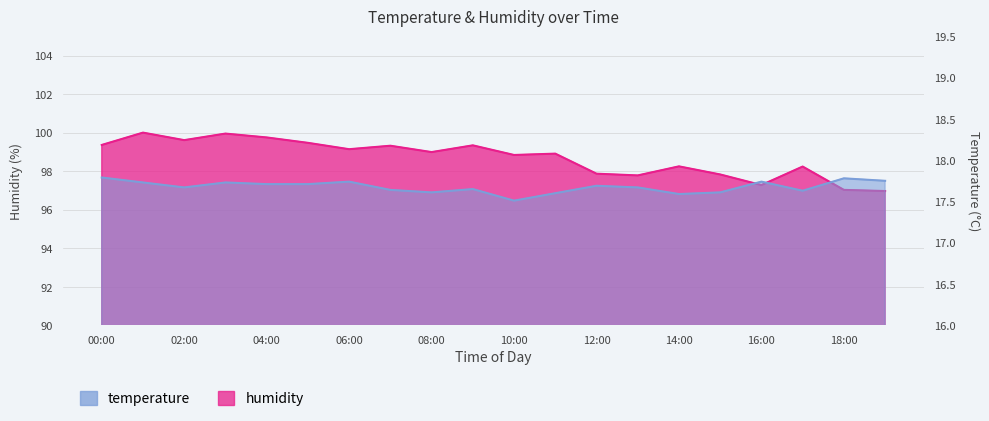

List the series in order of their peak value, lowest first.

temperature, humidity